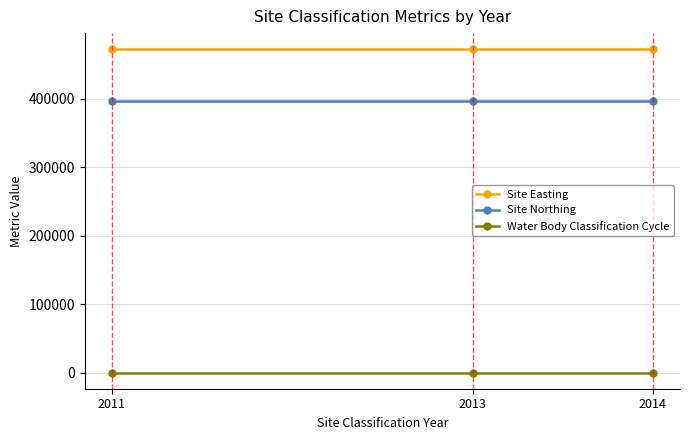

Which series has the largest total across all categories?

Site Easting